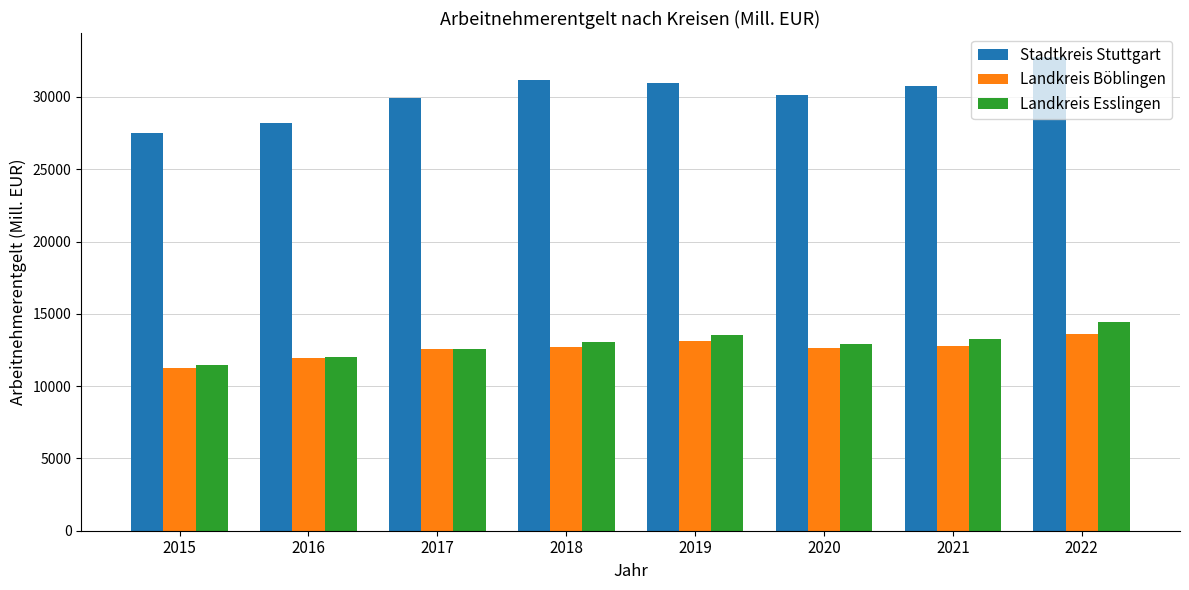

At which category does the chart reach its peak across all series?

2022